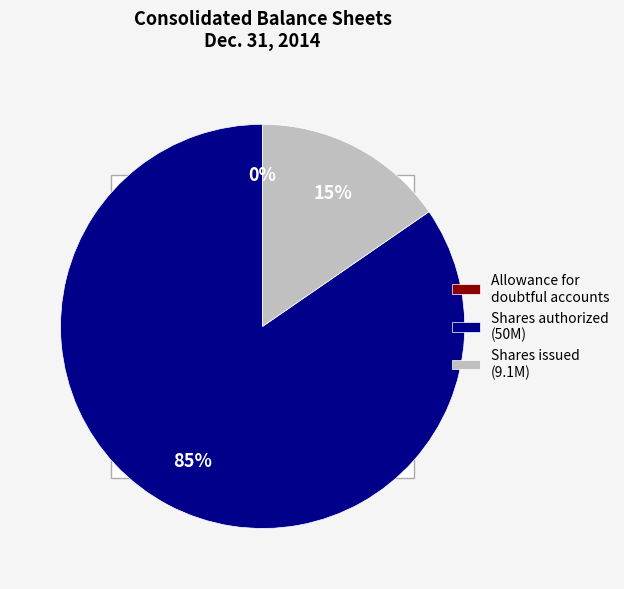

Which category accounts for the majority?

Common stock, shares authorized (in shares)